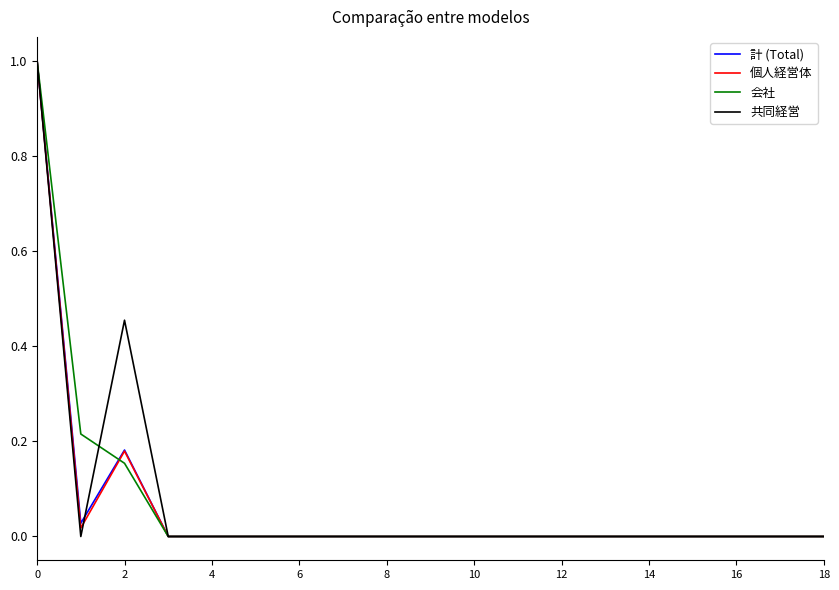

What is the highest value of the 個人経営体 series?

1.0